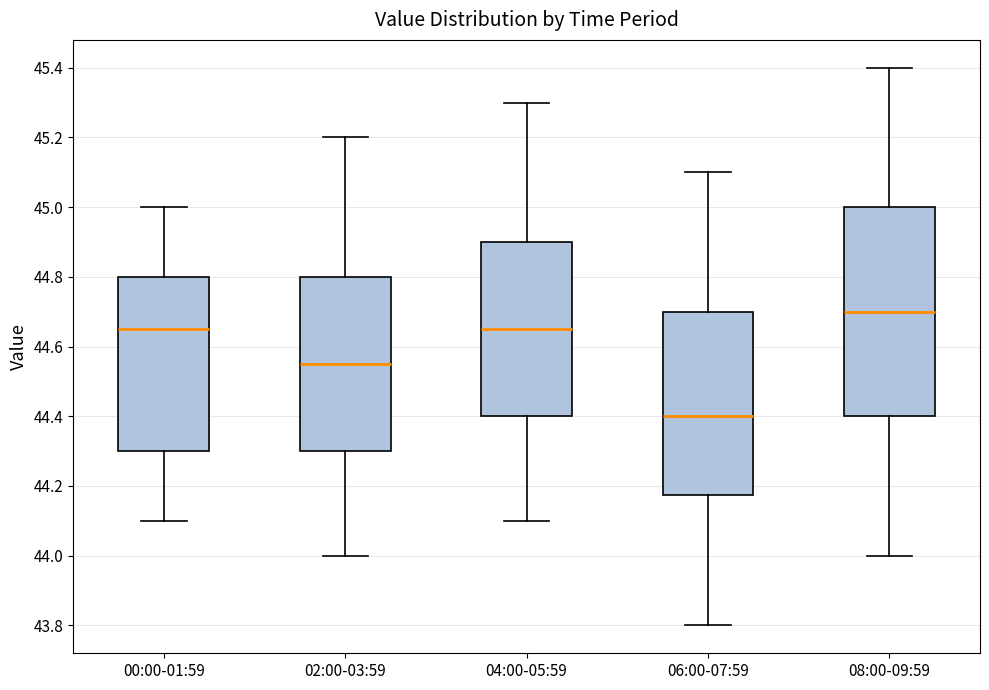

Reading left to right, transcribe this box plot: for each box, give where its median line is, the range the box spans, and where its two whiskers end, as read against the y-axis. The values are not printed on the chart, so give them approximately, as read against the axis.

00:00-01:59: median 44.66, box 44.30 to 44.80, whiskers 44.10 to 45.00
02:00-03:59: median 44.56, box 44.30 to 44.80, whiskers 44.00 to 45.20
04:00-05:59: median 44.66, box 44.40 to 44.90, whiskers 44.10 to 45.30
06:00-07:59: median 44.40, box 44.18 to 44.70, whiskers 43.80 to 45.10
08:00-09:59: median 44.70, box 44.40 to 45.00, whiskers 44.00 to 45.40